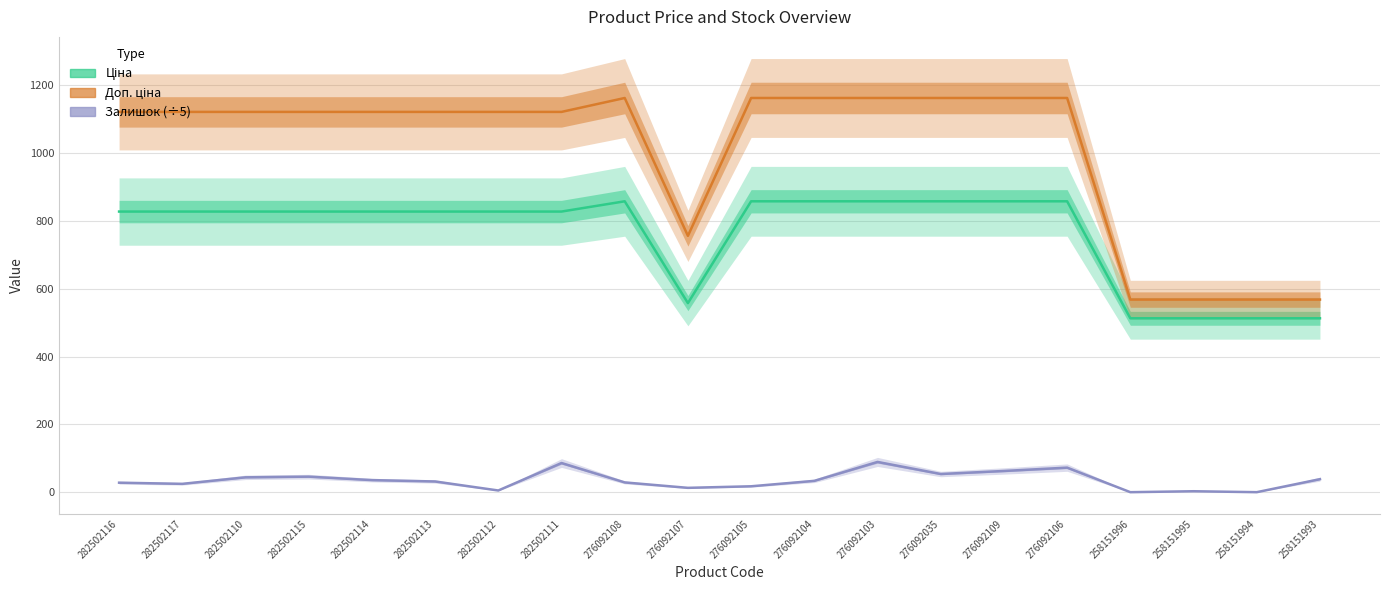

Count the number of data series in this chart.

3